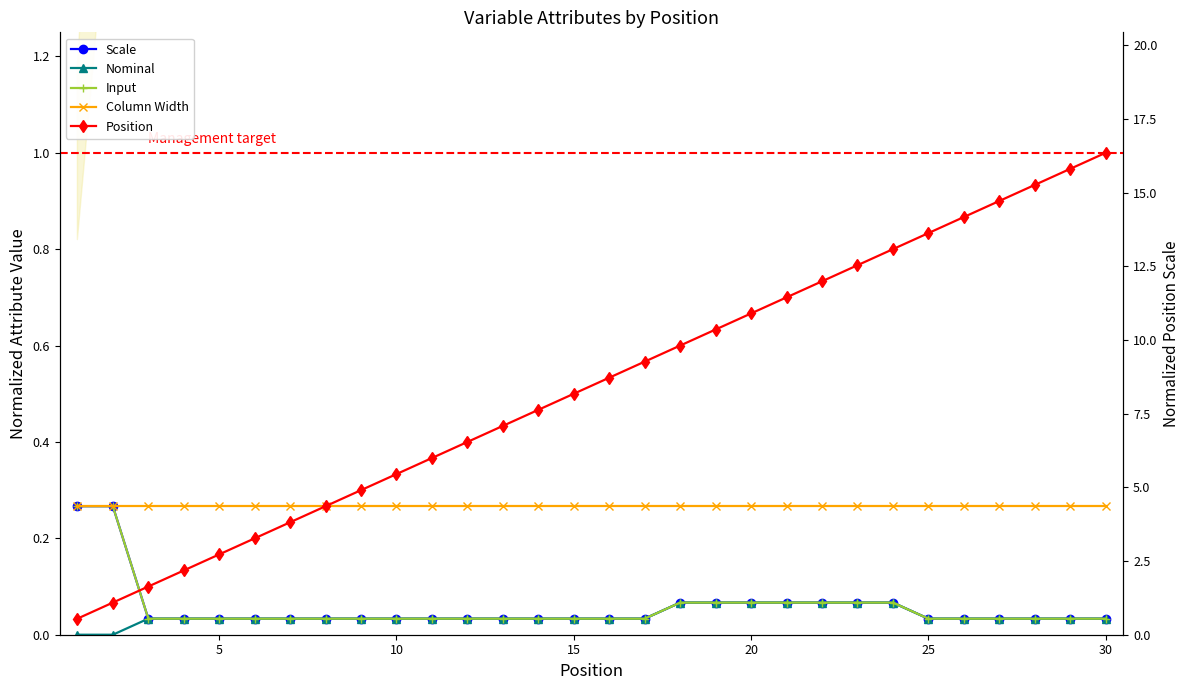

What is the difference between the maximum and minimum values in the Position series?

1.0